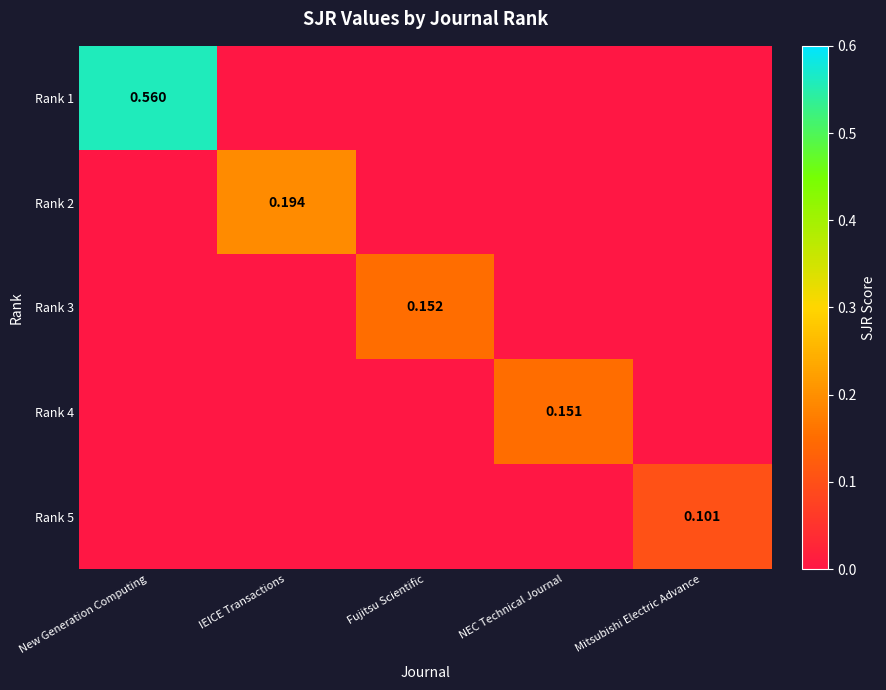

The Rank 1 series shows 1.0 at New Generation Computing. True or false?

False